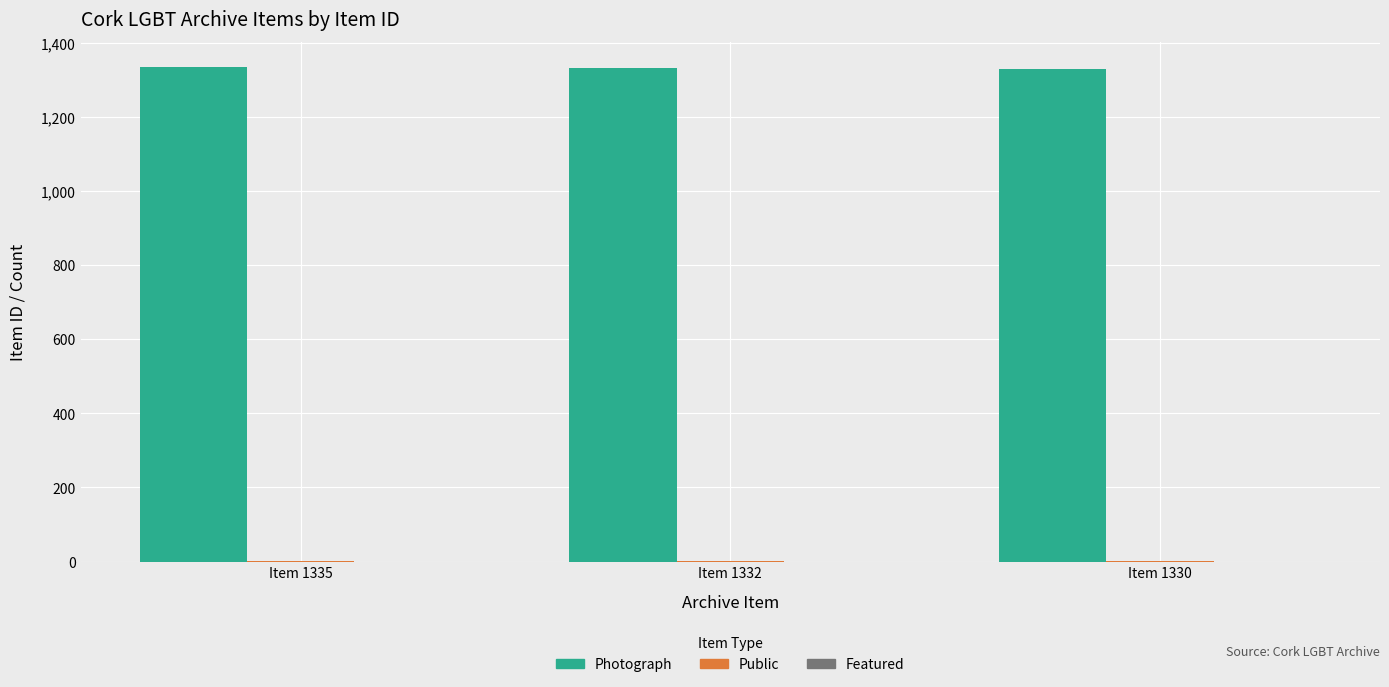

Is it true that Photograph equals 1335 at Item 1335?

True